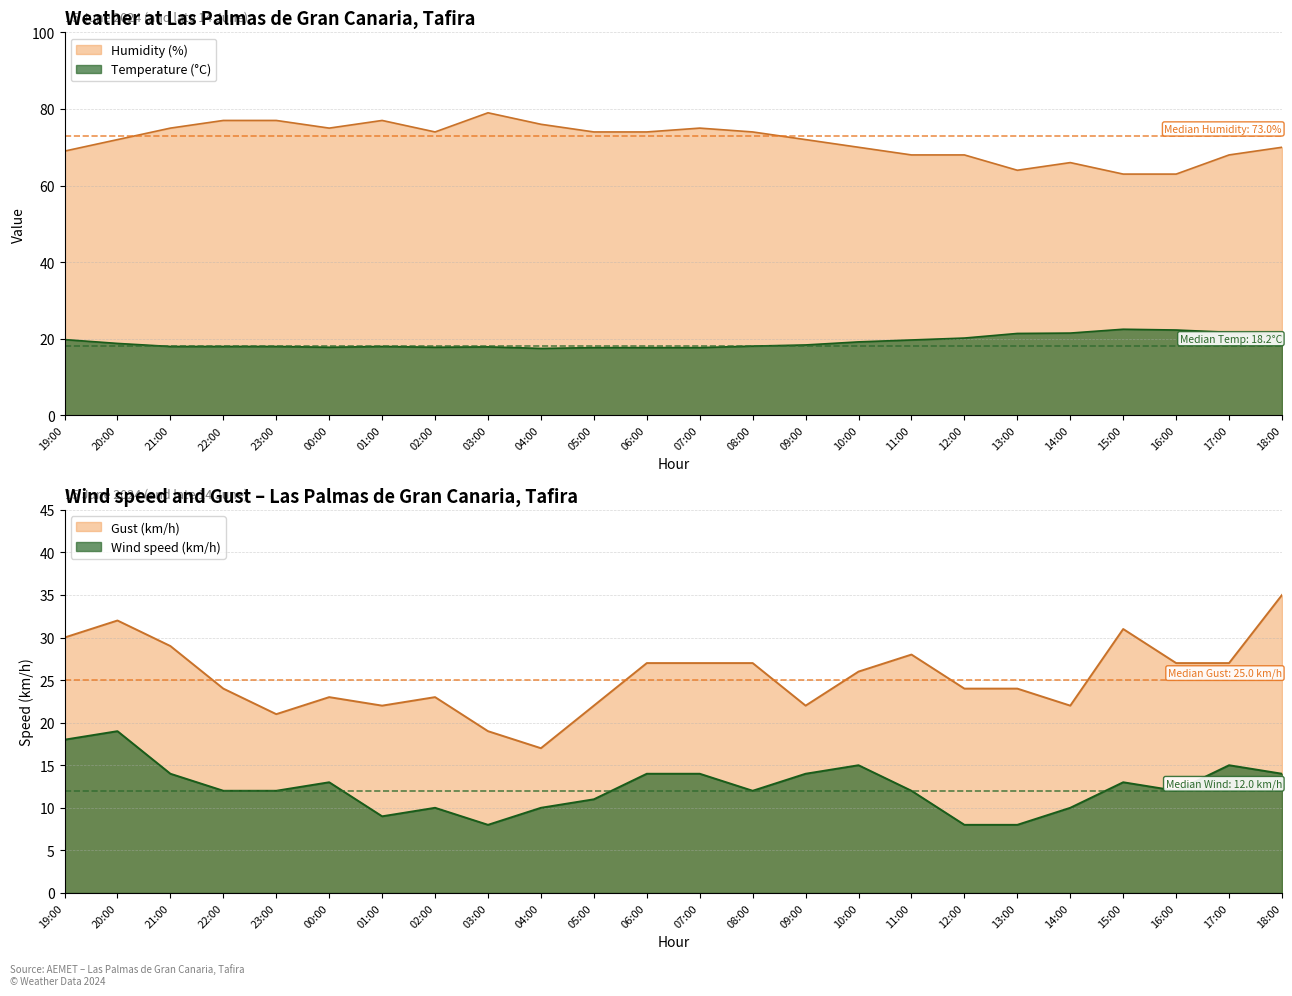

True or false: Humidity (%) and Temperature (°C) cross at least once.

False